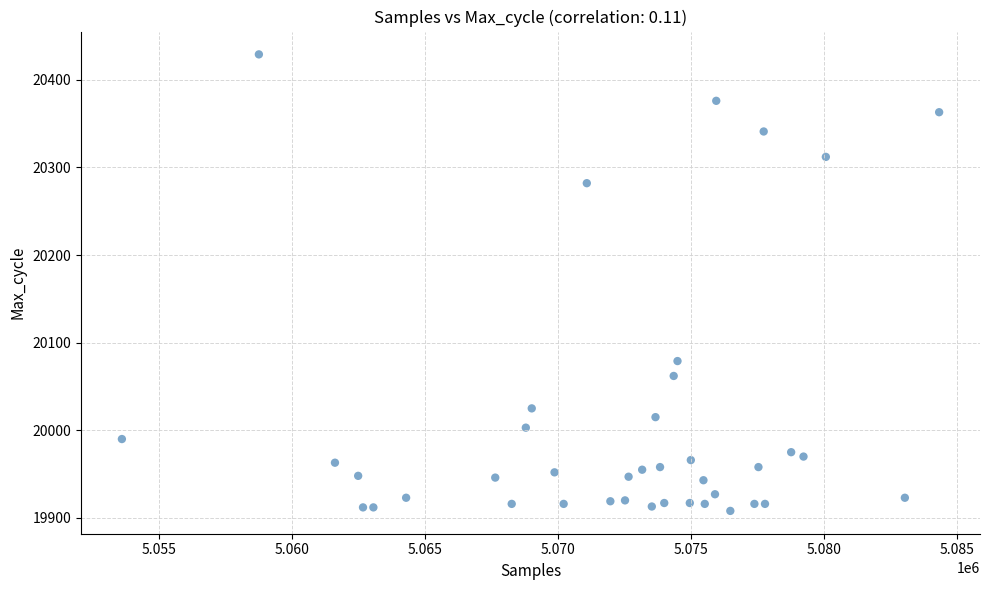

What Y value in the scatter plot is closest to 20168?

20079